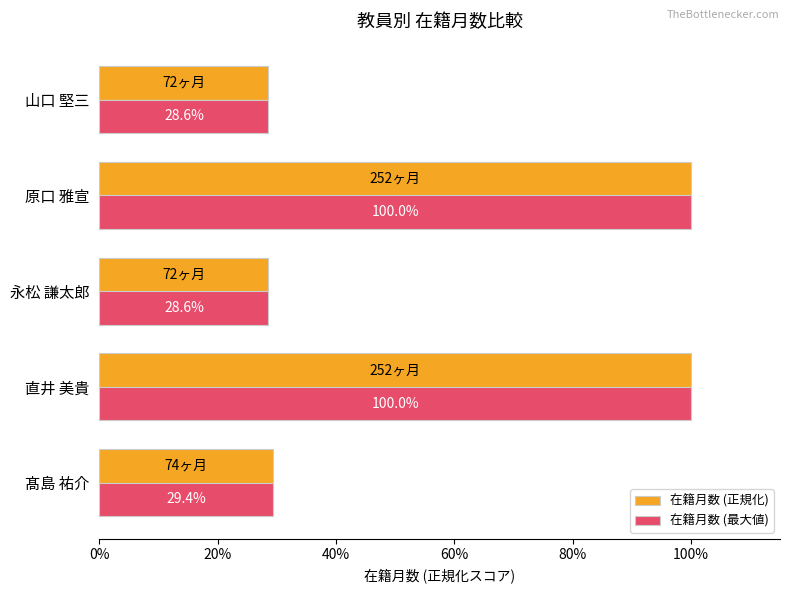

At which label is 在籍月数 (最大値) closest to 64?

髙島 祐介